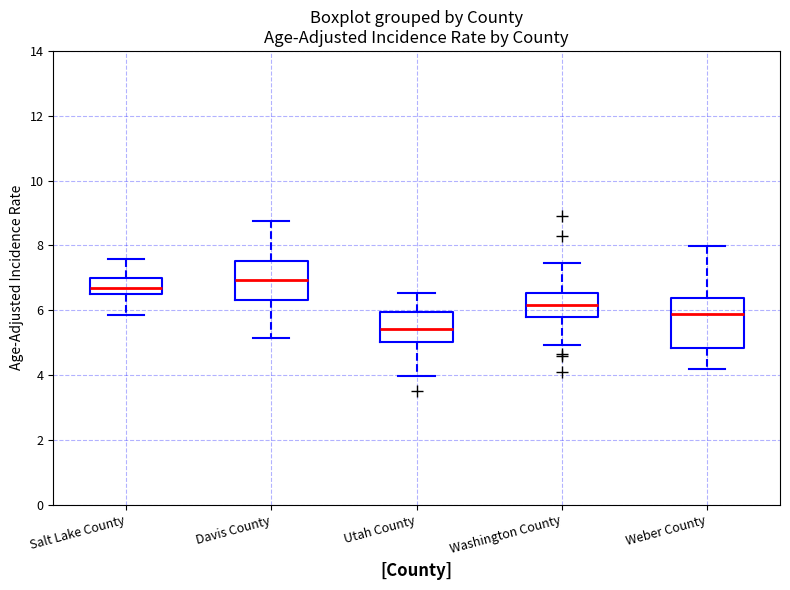

Where does the median line of the box for Utah County sit on the y-axis? The values are not printed on the chart, so give them approximately, as read against the axis.

5.4